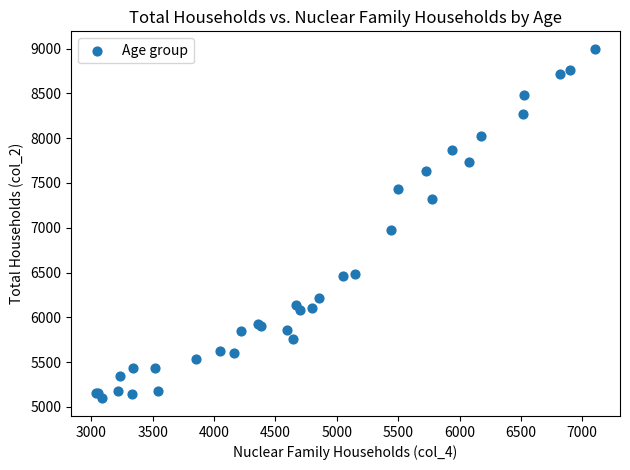

What Y value in the scatter plot is closest to 7046?

6974